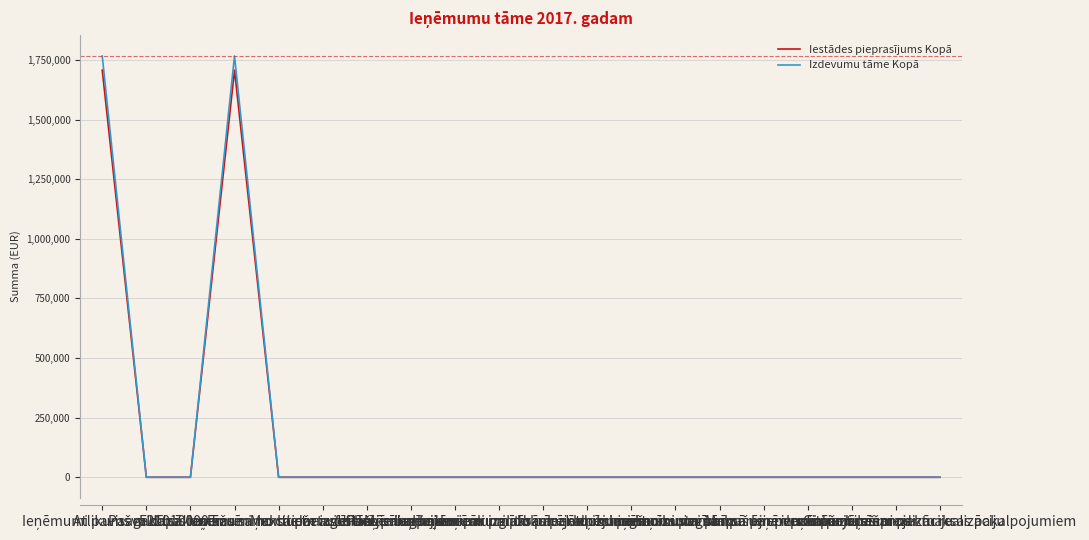

What is the maximum value for Iestādes pieprasījums Kopā?

1706897